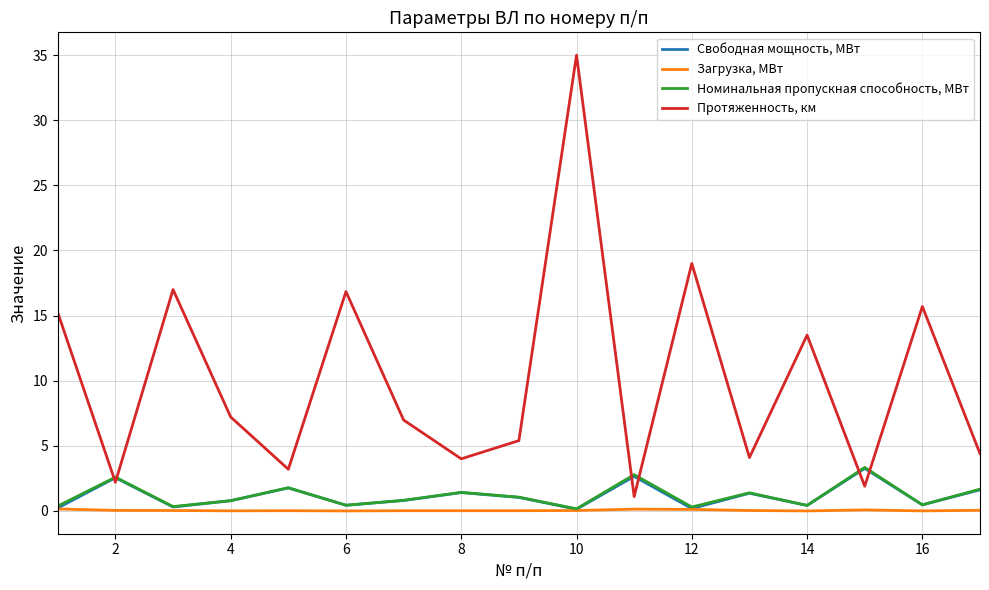

Which series has the widest spread of values?

Протяженность, км